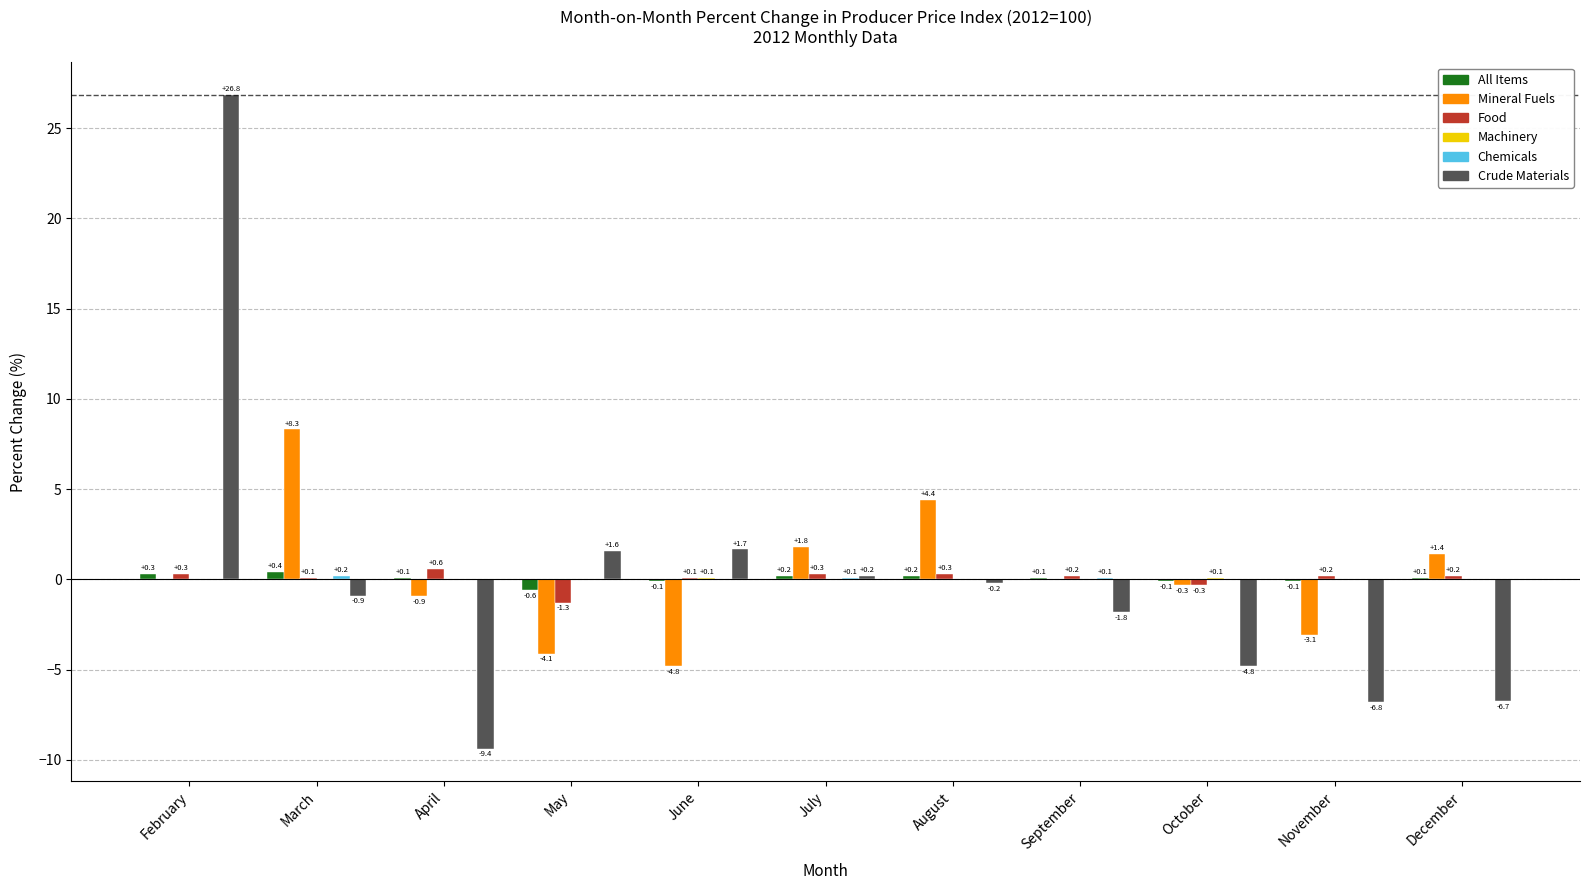

What is the highest value of the Crude Materials series?

26.8